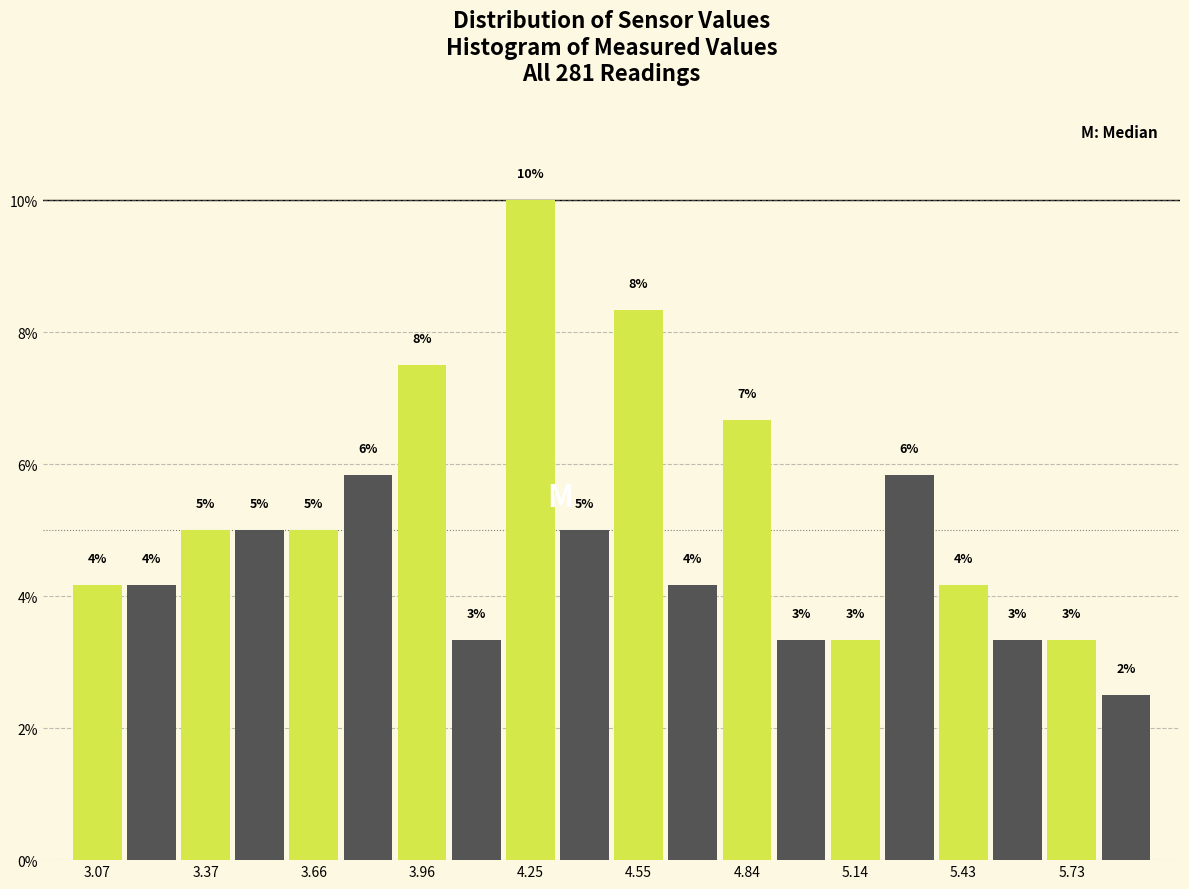

Around what value on the x-axis is the tallest bar? Give the approximate position of its centre, as read against the axis.

4.25